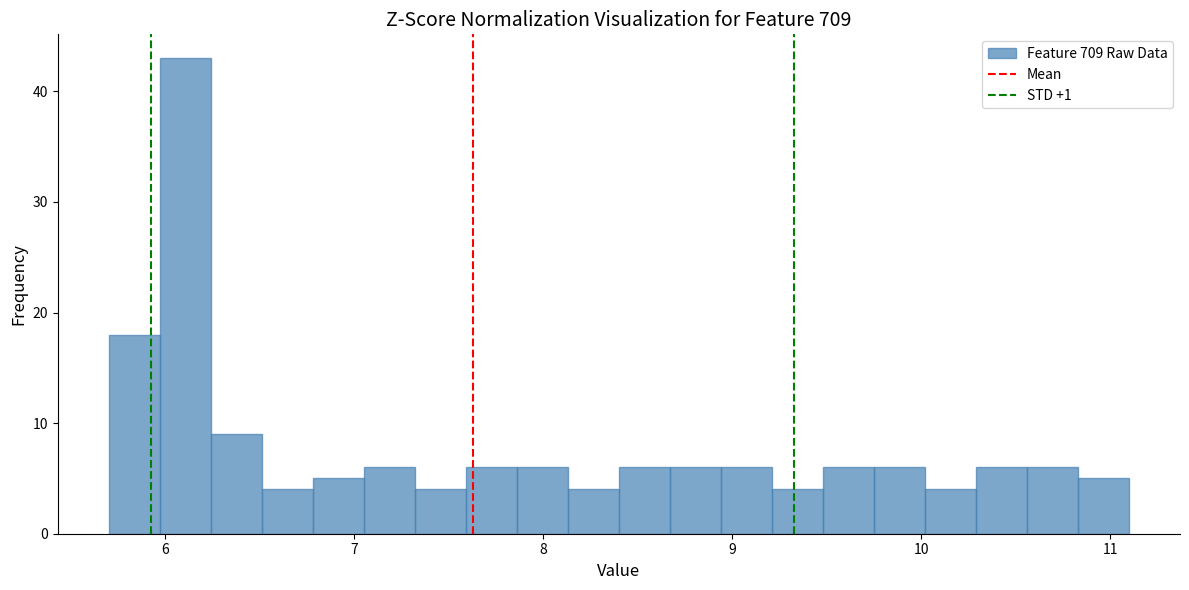

Read against the x-axis, roughly where is the centre of the tallest bar?

6.1